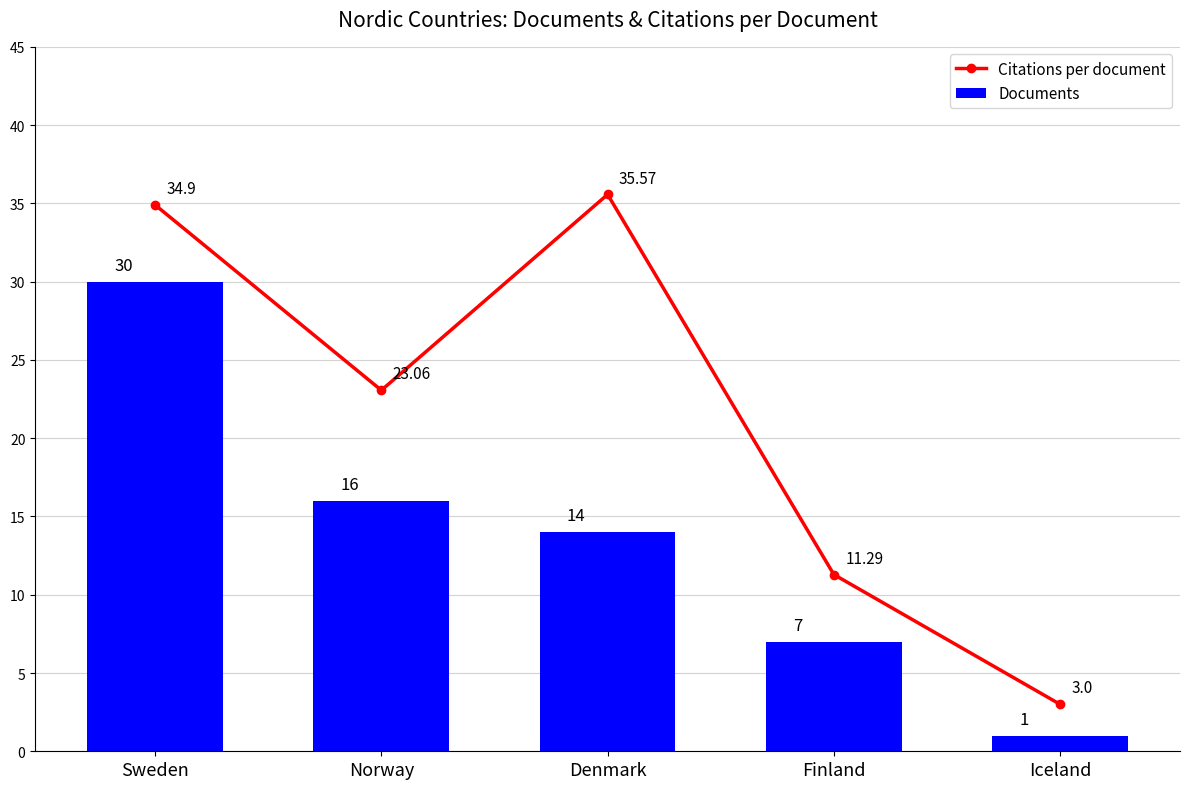

What is the label of the 3rd bar from the right?

Denmark